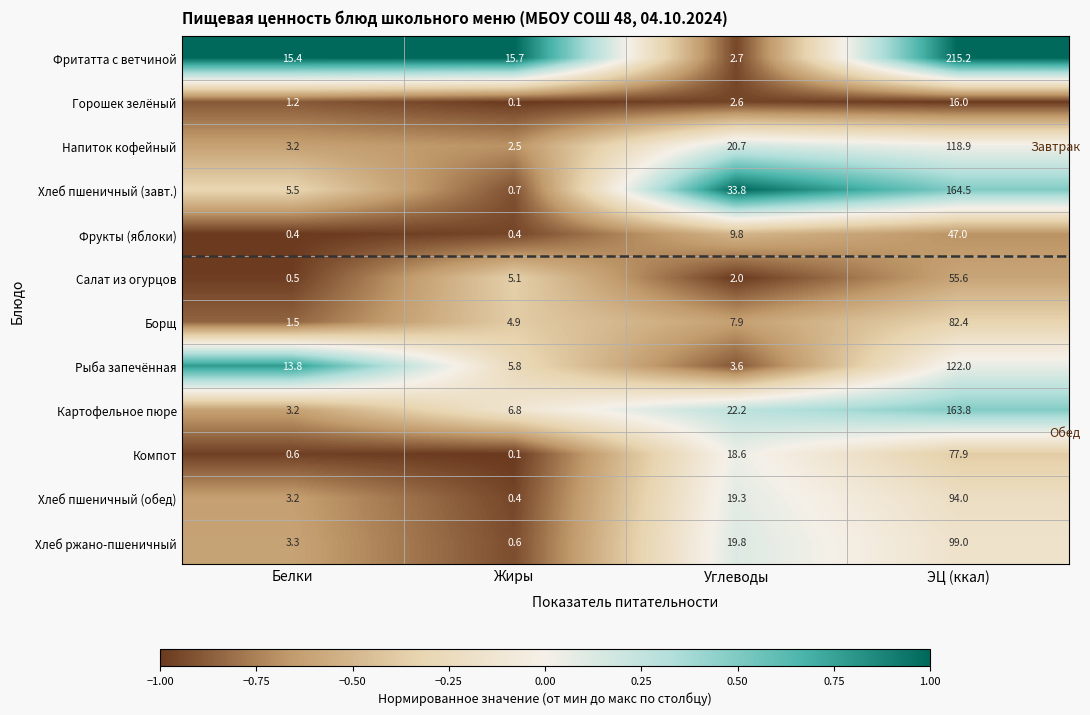

At how many categories does at least one series exceed 0?

4